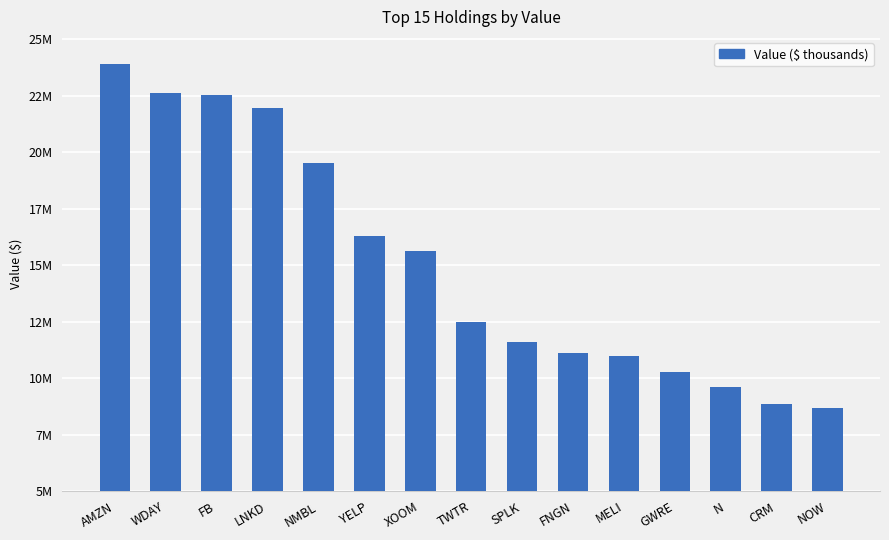

Does the chart contain any negative values?

No